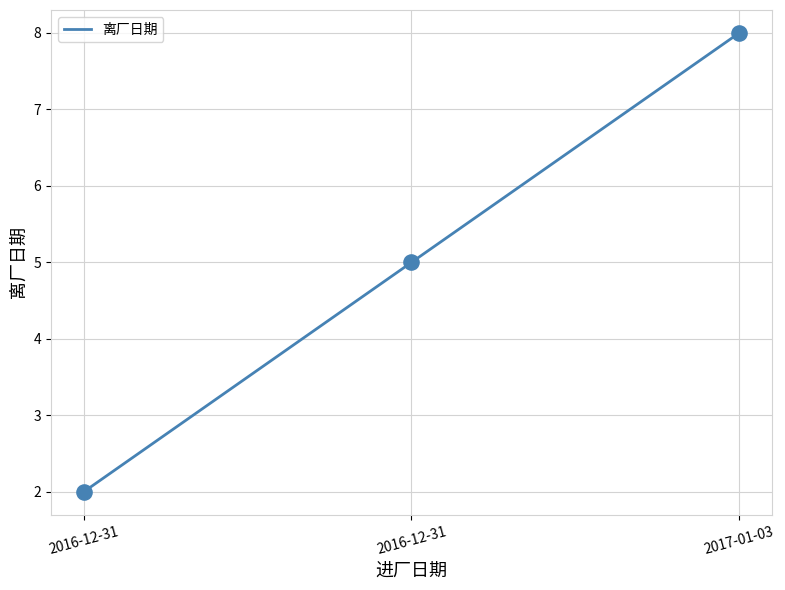

How many lines are shown in the chart?

1